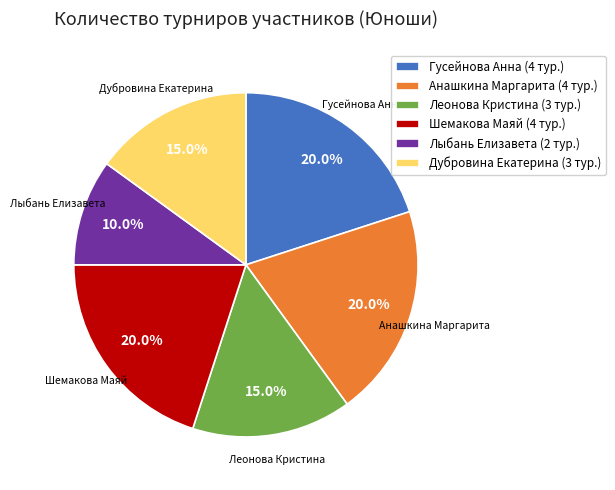

What percentage is the Шемакова Маяй slice, to the nearest percent?

20%